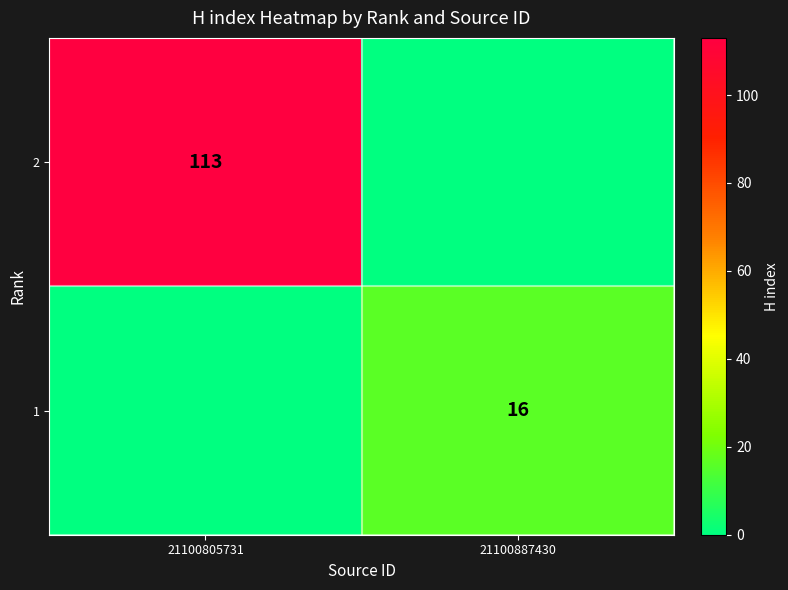

The value of 2 at 21100805731 is 23. True or false?

False